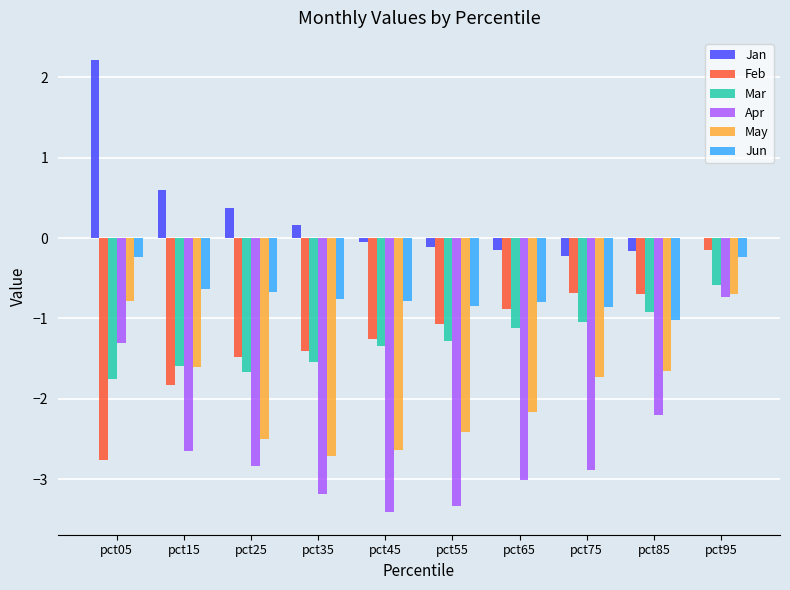

Count the number of categories in the chart.

10